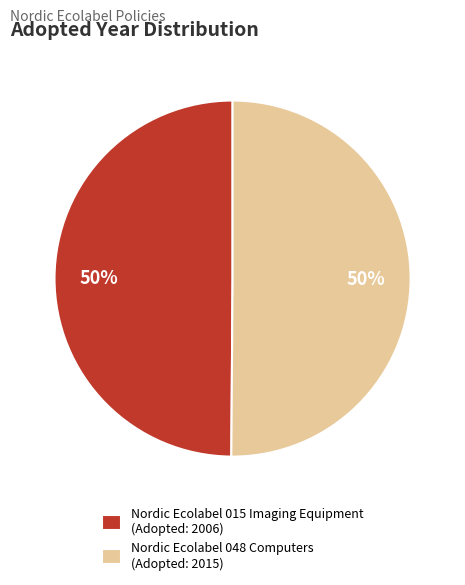

Approximately how many times larger is the value at Nordic Ecolabel 048 Computers (Adopted: 2015) compared to Nordic Ecolabel 015 Imaging Equipment (Adopted: 2006)?

1.0